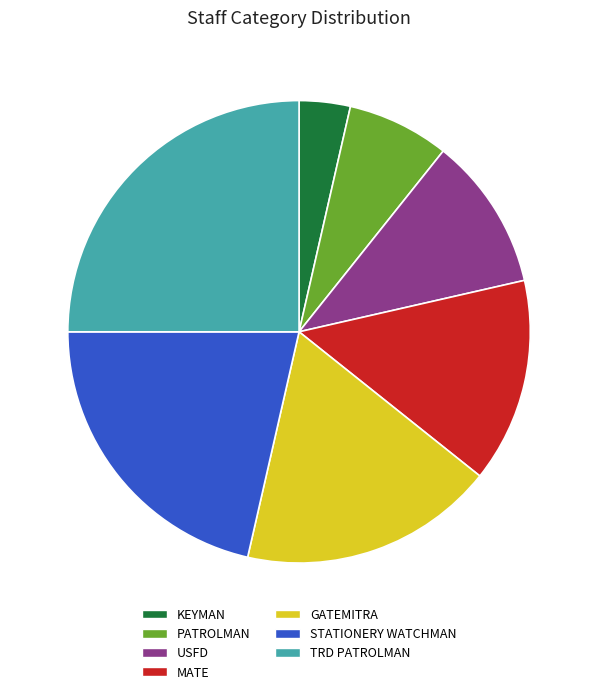

Do TRD PATROLMAN and KEYMAN together represent more than half of the pie?

No